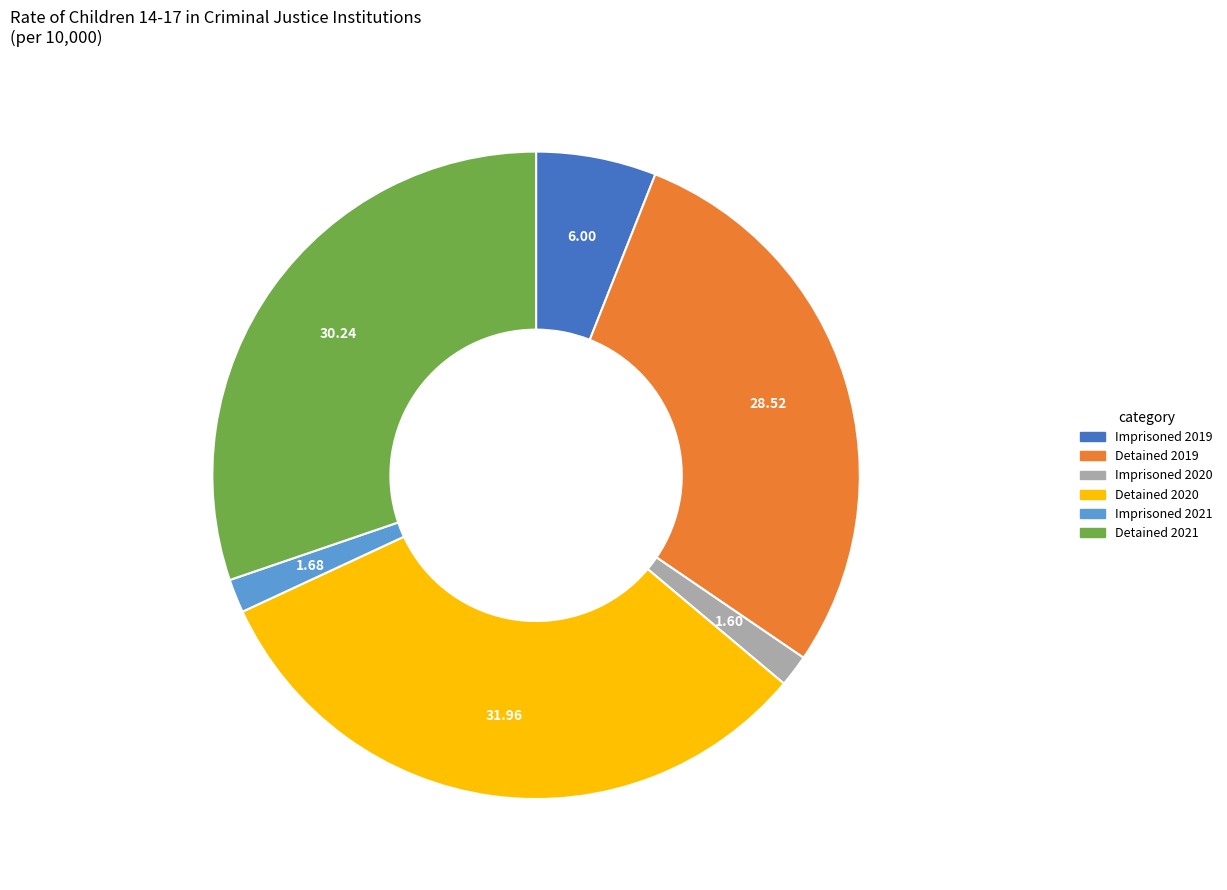

Is there a majority slice in this chart?

No